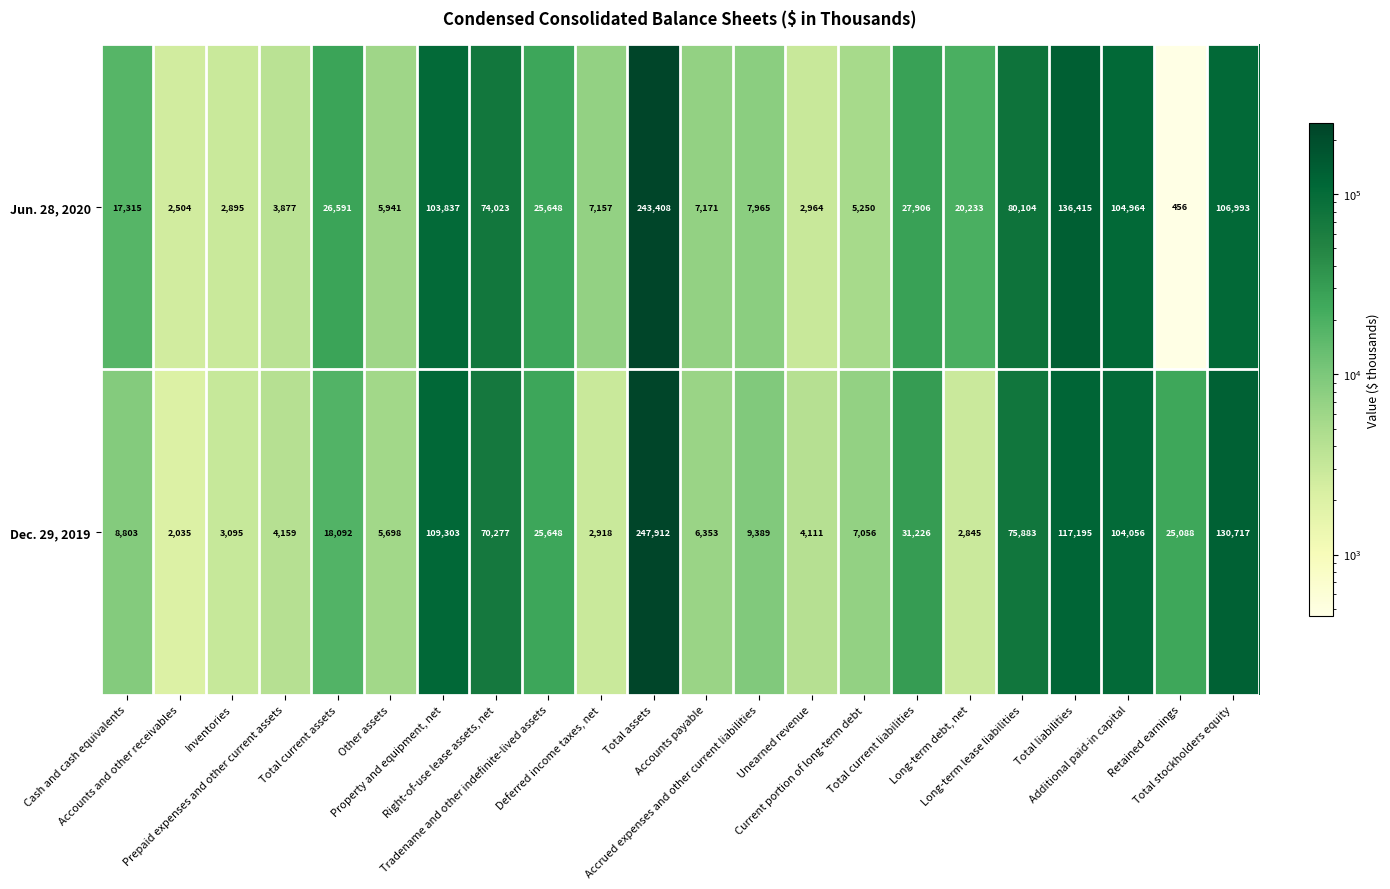

List the series in order of their overall mean, lowest first.

Dec. 29, 2019, Jun. 28, 2020